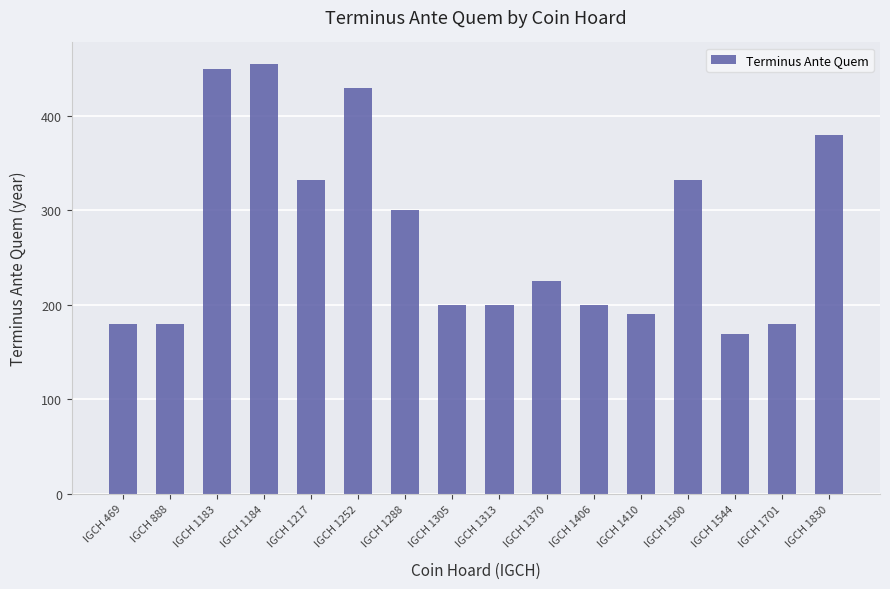

What is the smallest value displayed?

169